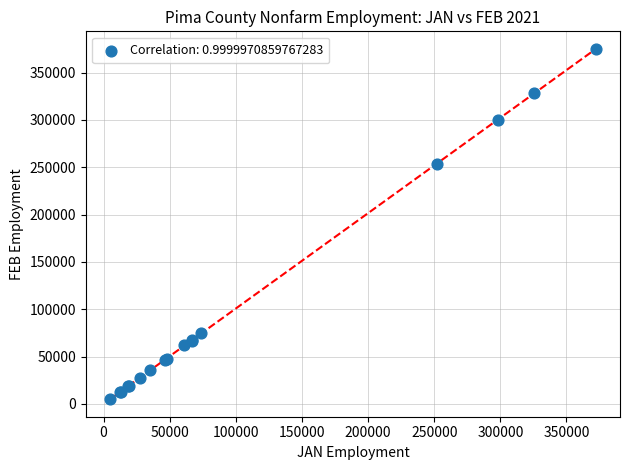

What Y value in the scatter plot is closest to 190050?

253600